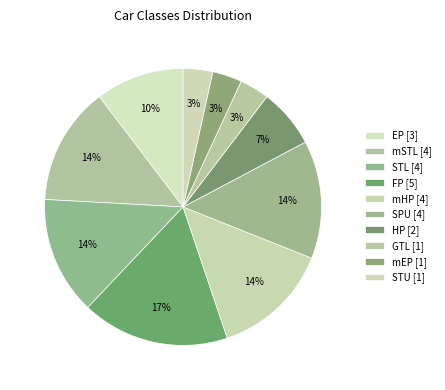

Count the number of slices in the pie.

10